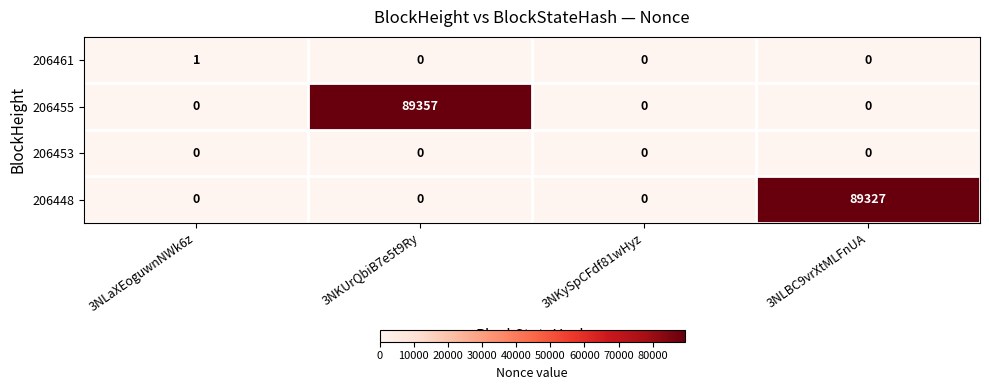

Count the number of data series in this chart.

4